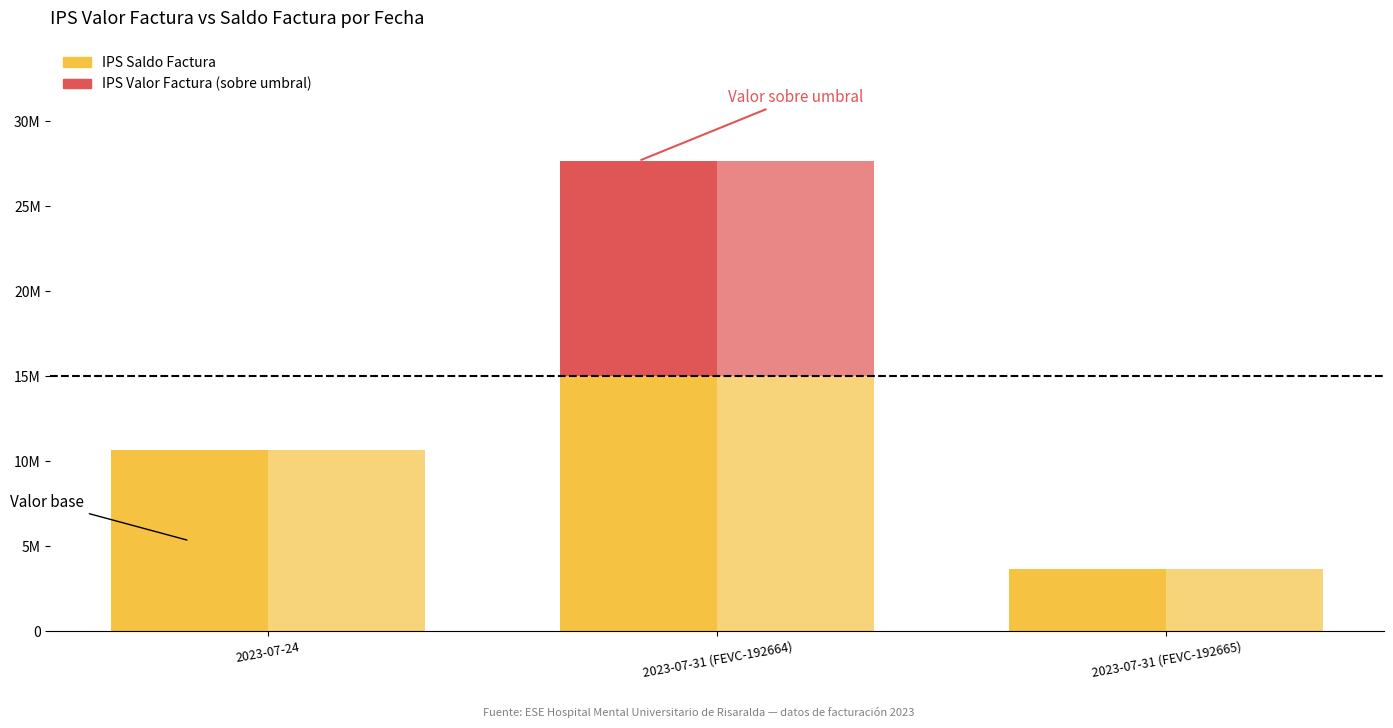

What is the sum of the IPS Saldo Factura values at 2023-07-31 (FEVC-192665) and 2023-07-24?

14273928